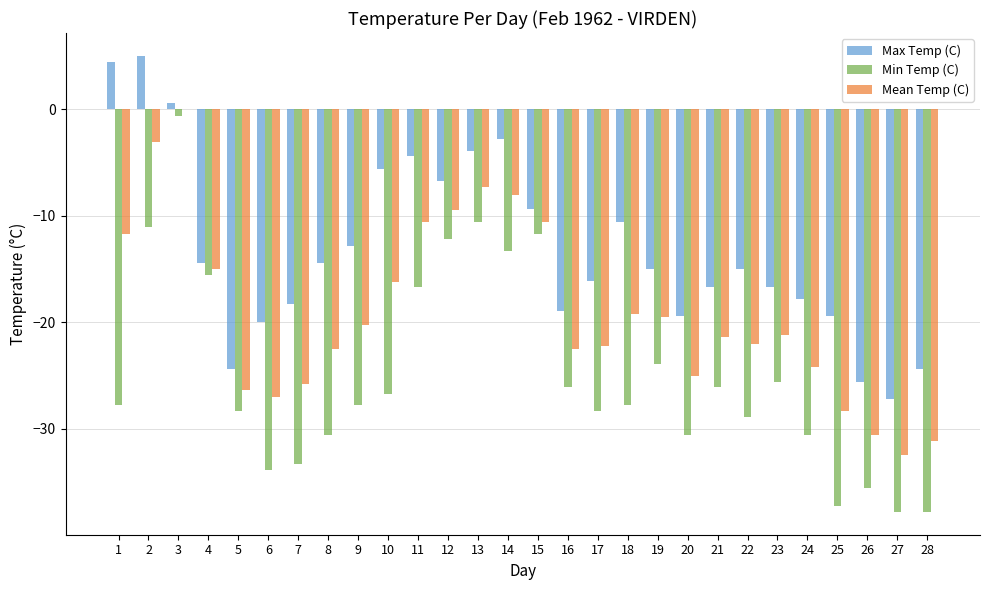

Which series changed the most between 9 and 27?

Max Temp (C)